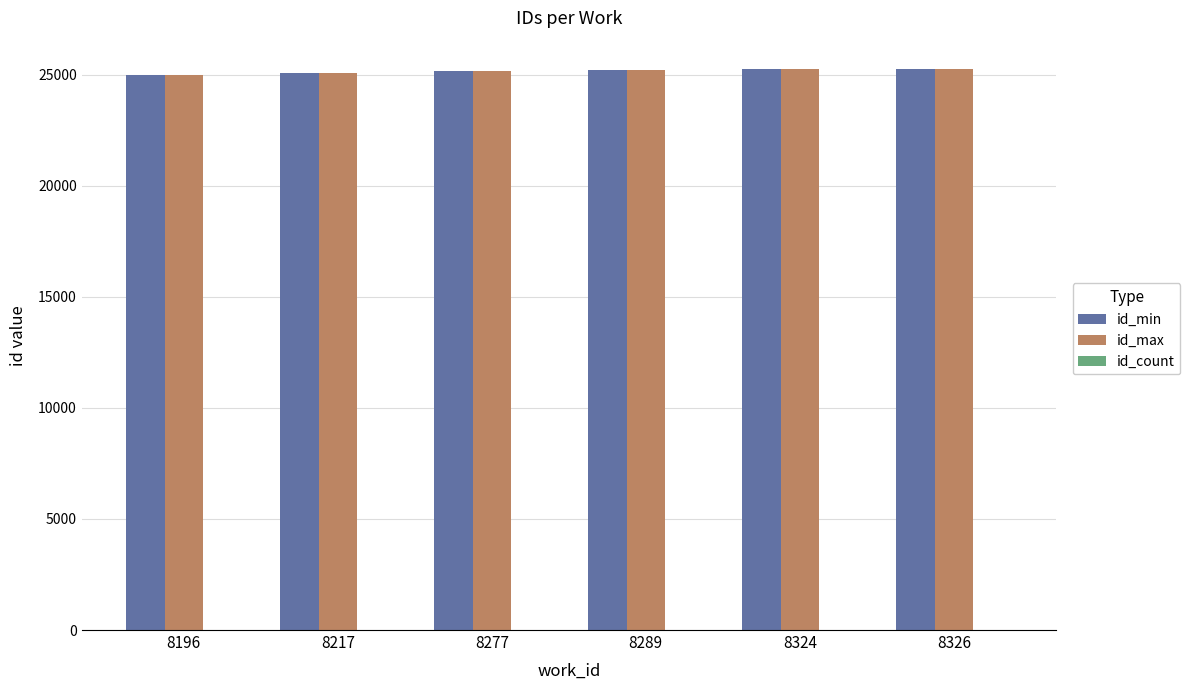

The value of id_max at 8289 is 39079. True or false?

False